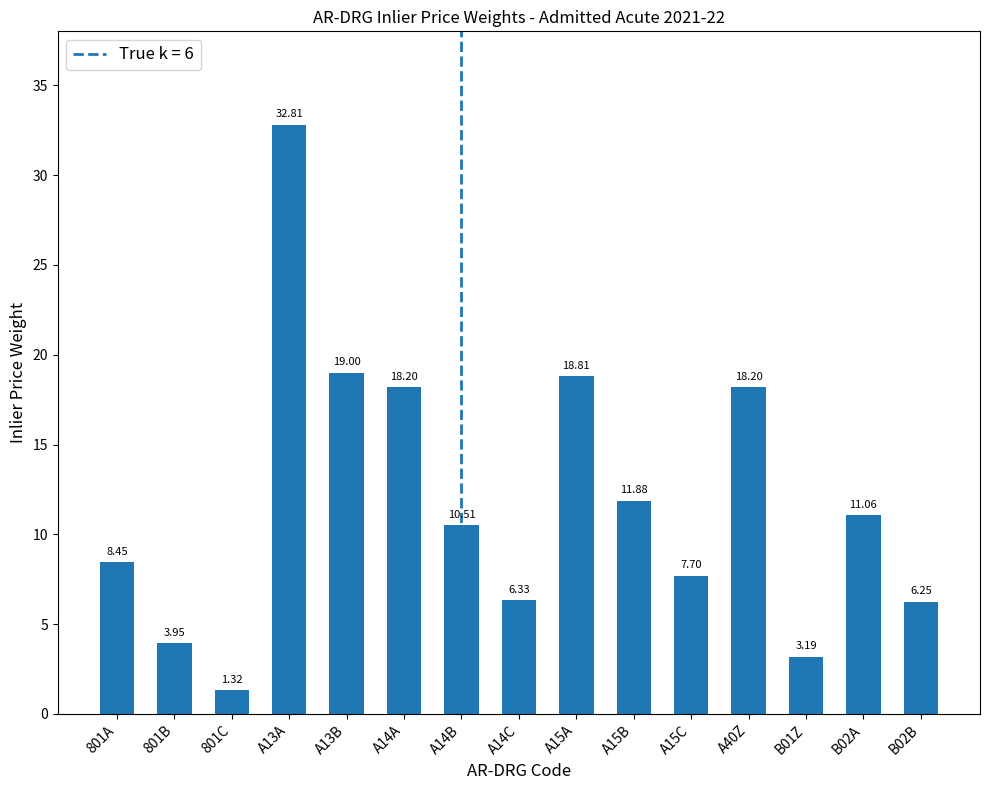

What is the sum of all values?

177.7